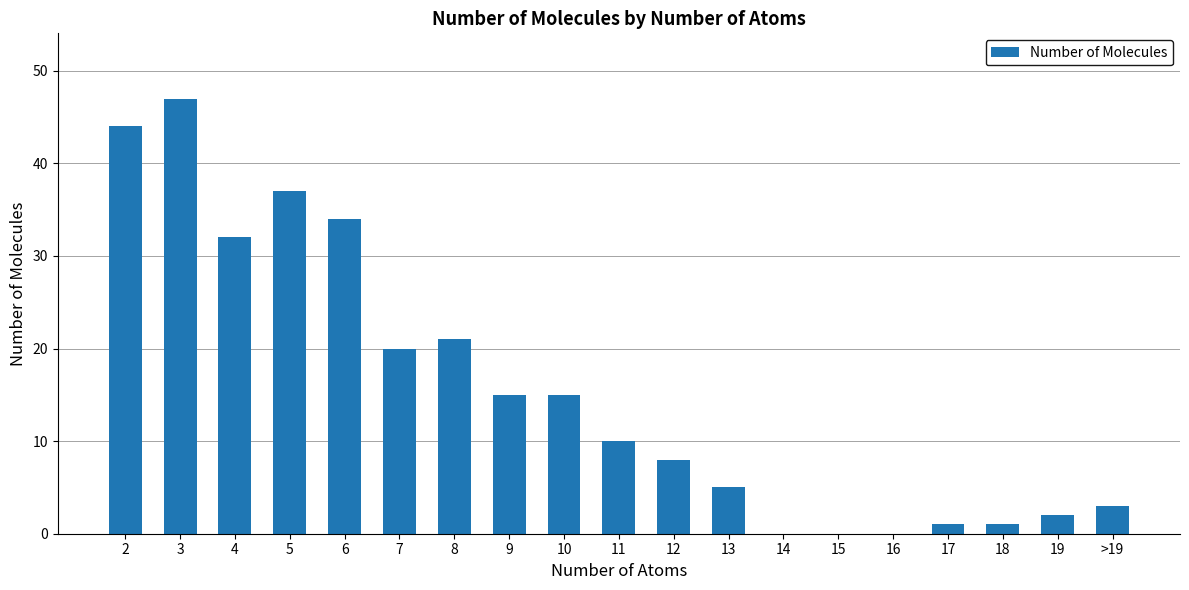

Which label corresponds to the largest value in the chart?

3